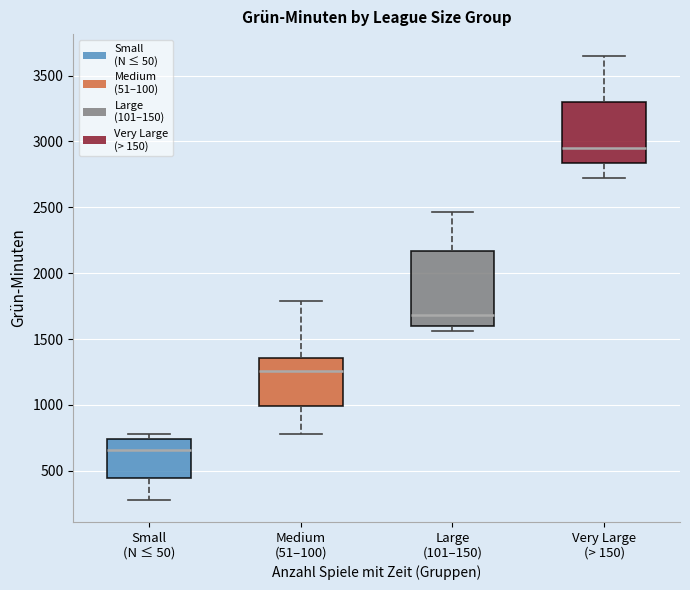

Reading left to right, transcribe this box plot: for each box, give where its median line is, the range the box spans, and where its two whiskers end, as read against the y-axis. The values are not printed on the chart, so give them approximately, as read against the axis.

Small (N ≤ 50): median 650, box 450 to 750, whiskers 300 to 800
Medium (51–100): median 1250, box 1000 to 1350, whiskers 800 to 1800
Large (101–150): median 1700, box 1600 to 2150, whiskers 1550 to 2450
Very Large (> 150): median 2950, box 2850 to 3300, whiskers 2700 to 3650